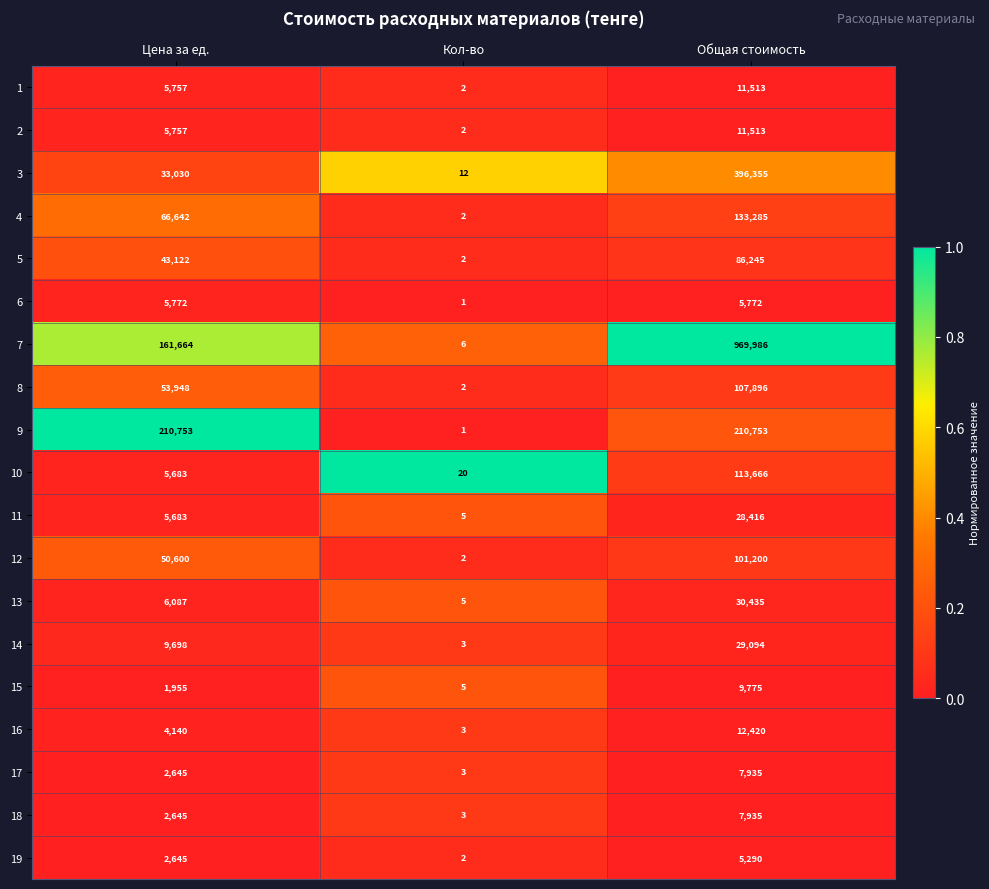

What is the highest value of the 1 series?

11513